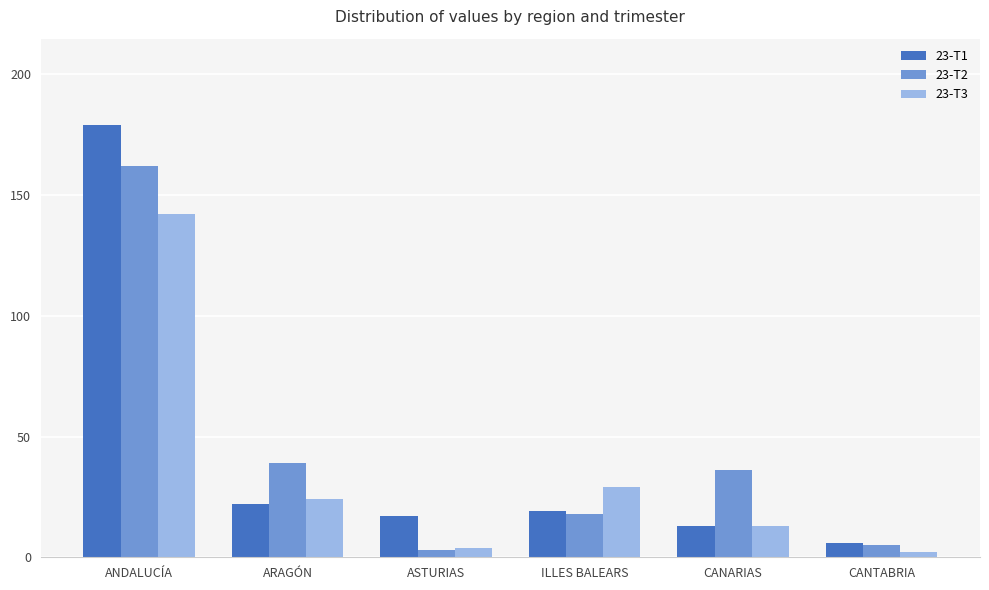

Which series has the widest spread of values?

23-T1